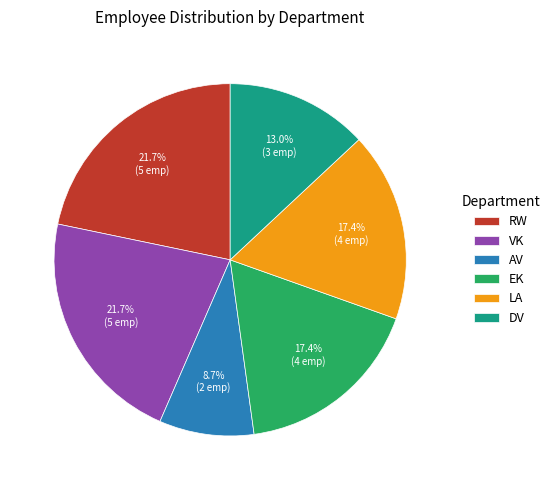

What is the total percentage of LA and RW?

39.1%